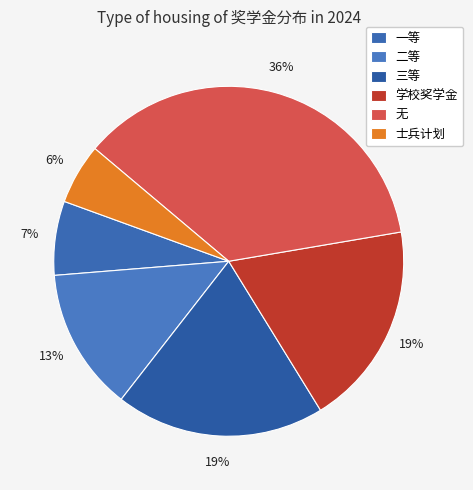

How many slices are in this pie chart?

6